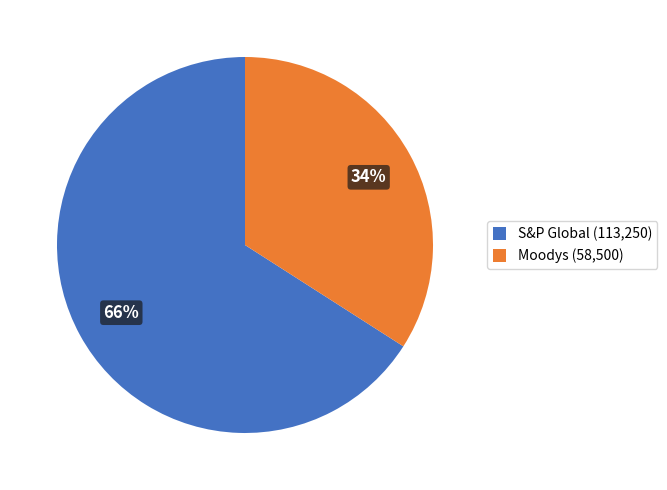

Is the sum of Moodys (58,500) and S&P Global (113,250) greater than half?

Yes